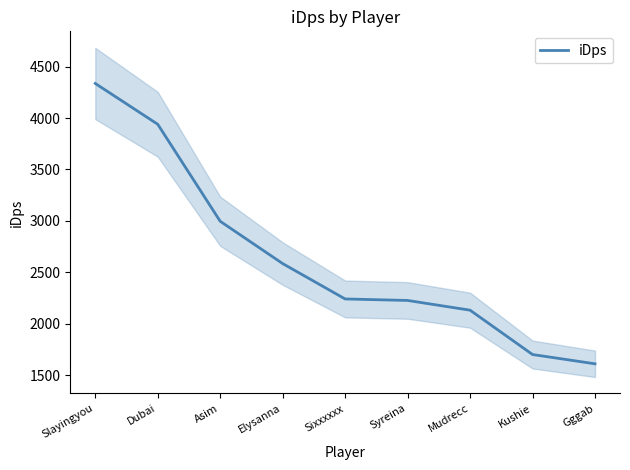

True or false: the data shows 1268.7 at Asim.

False